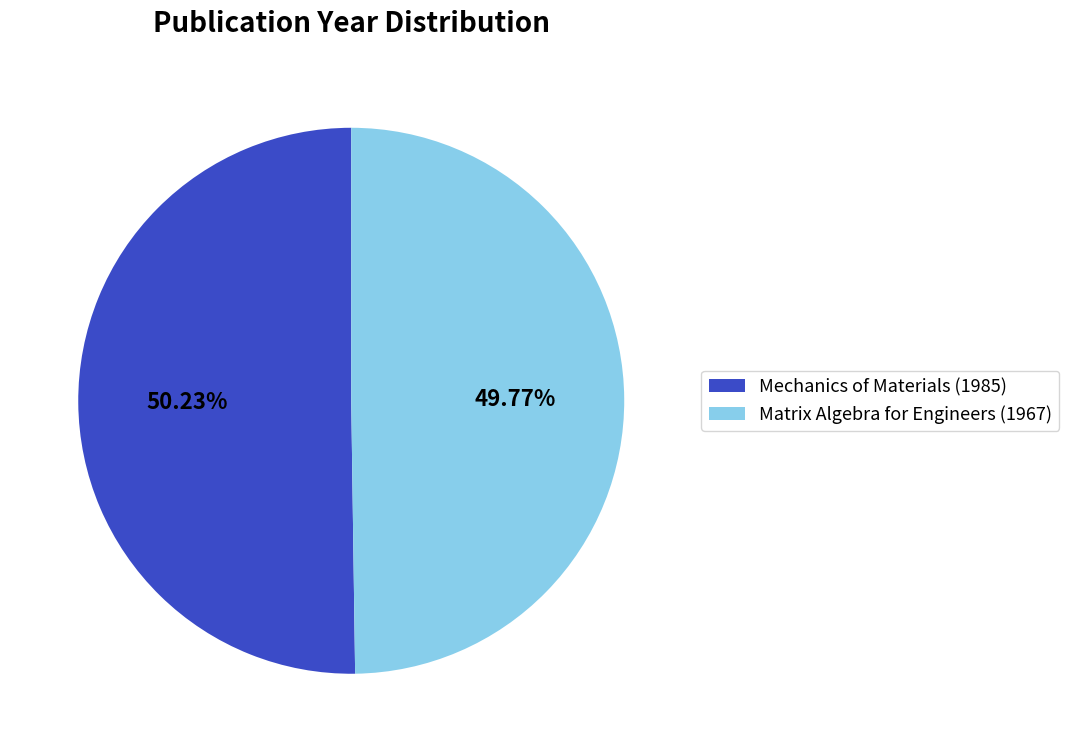

Combined, what portion of the pie is Matrix Algebra for Engineers (1967) and Mechanics of Materials (1985)?

100.0%